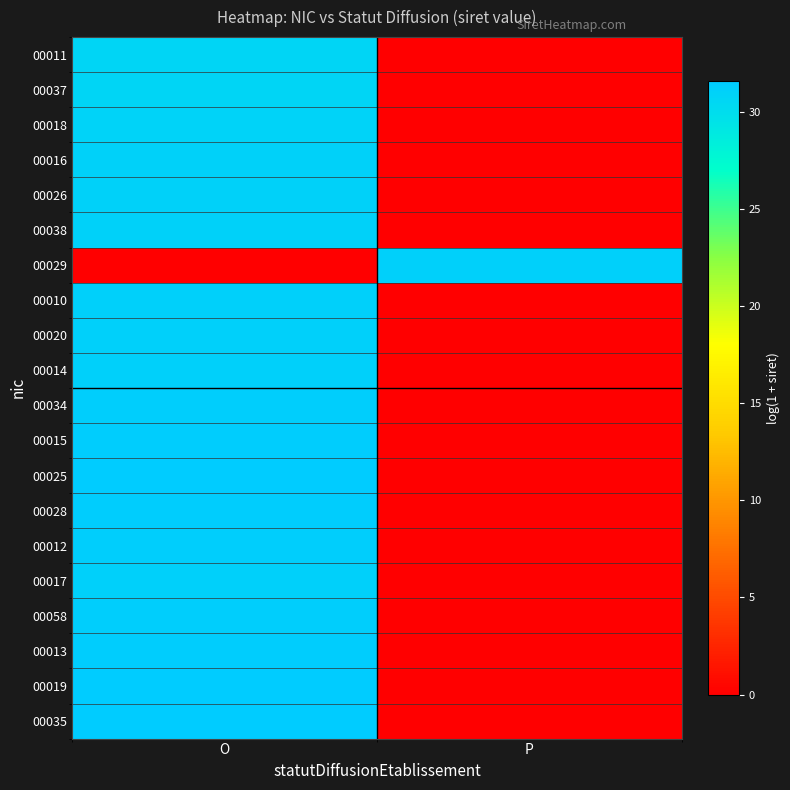

Which has a higher value, P or O?

O